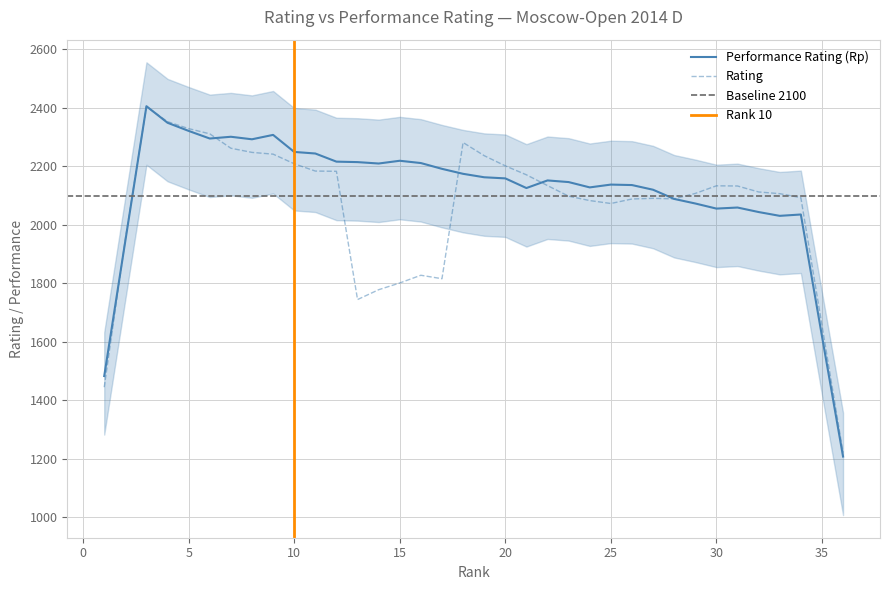

What is the minimum value for Rating?

1221.6